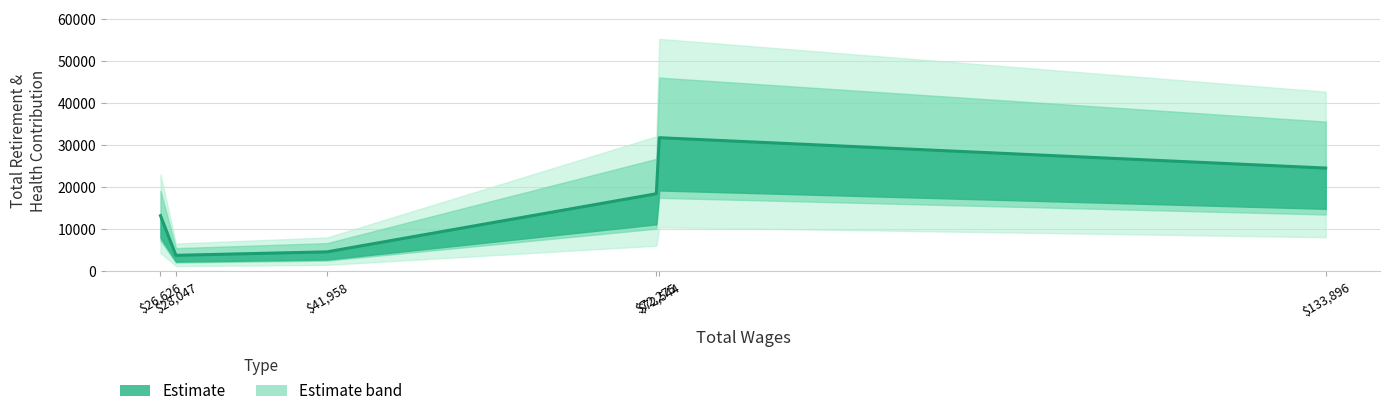

What is the sum of all values?

96489